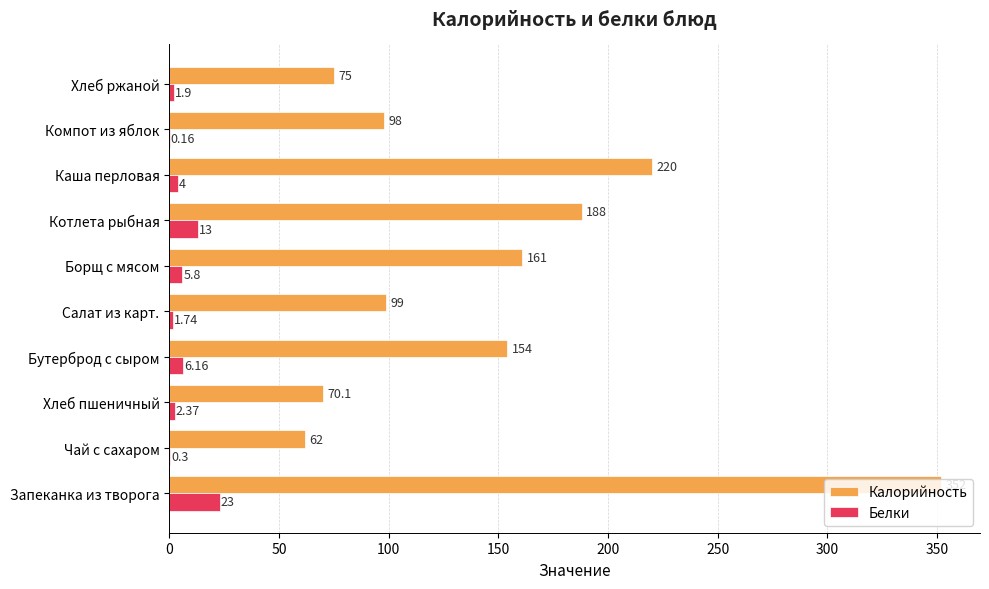

At which category is the sum across all series the highest?

Запеканка из творога